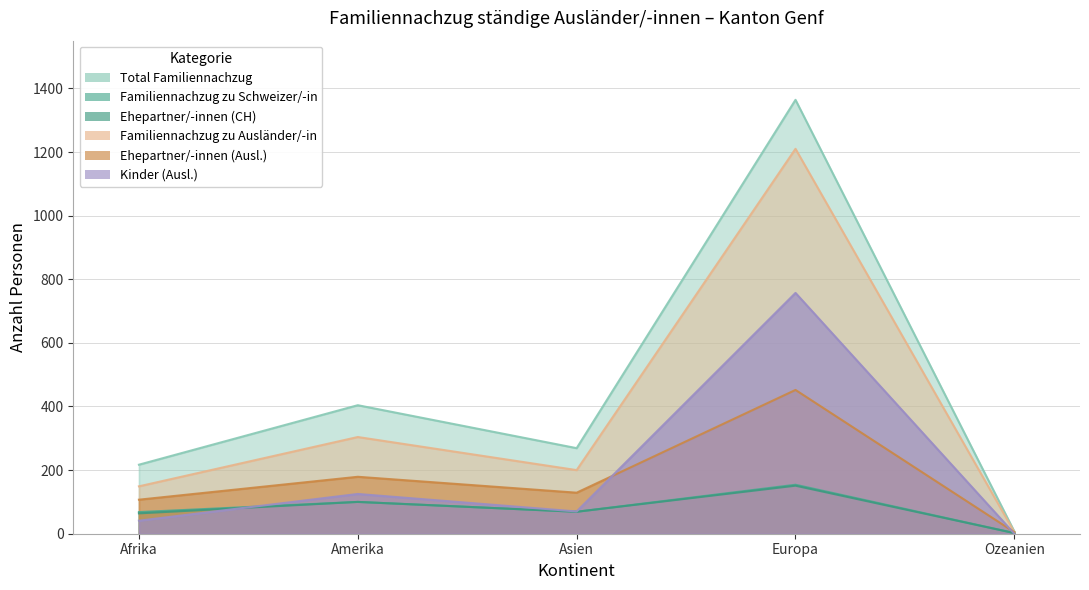

How many values in the Familiennachzug zu Schweizer/-in series are below 69?

2